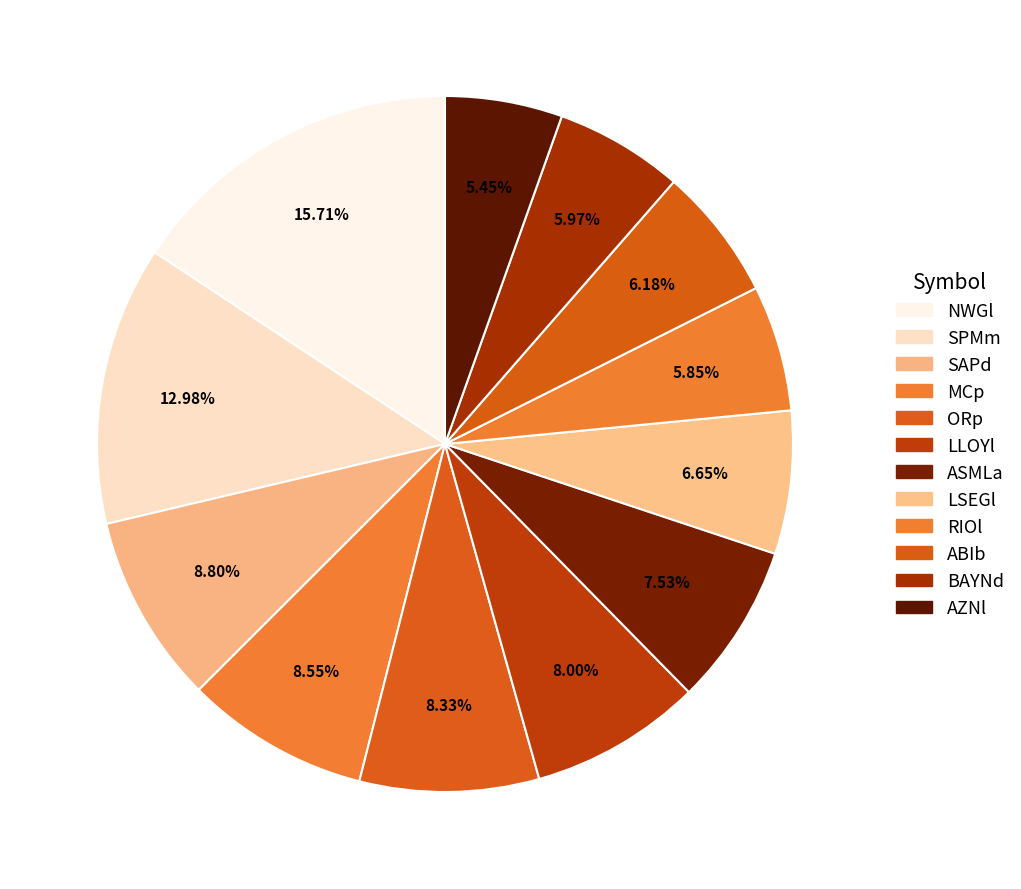

How many segments does this pie chart have?

12